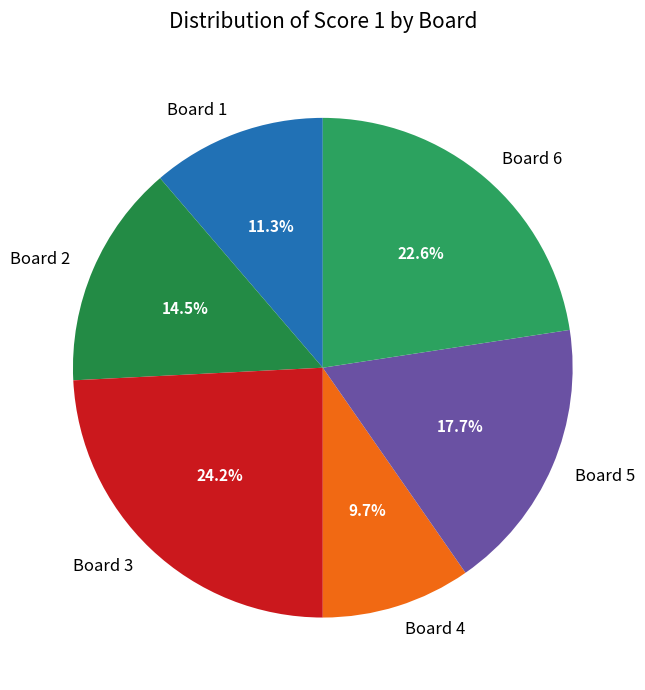

How many segments does this pie chart have?

6